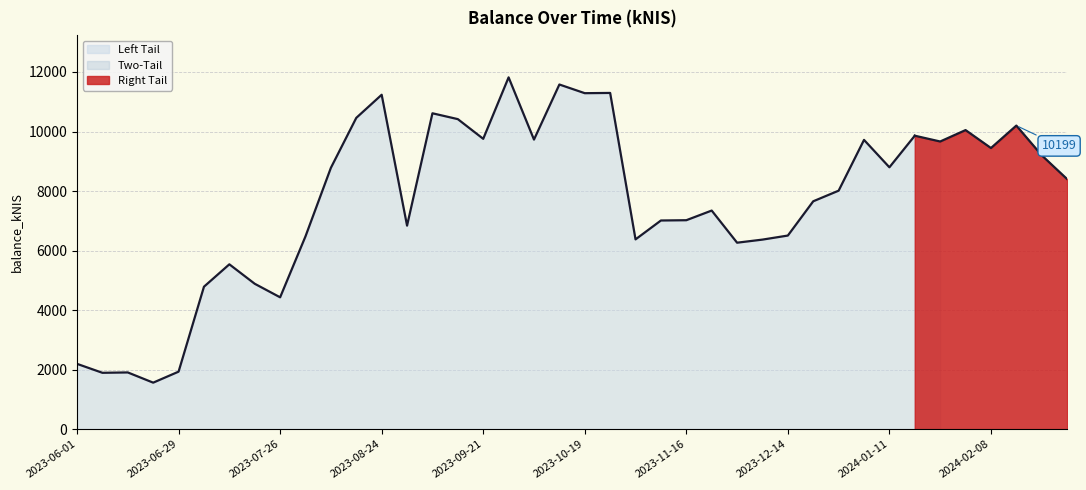

The value at 2023-10-05 is 9728.8. True or false?

True